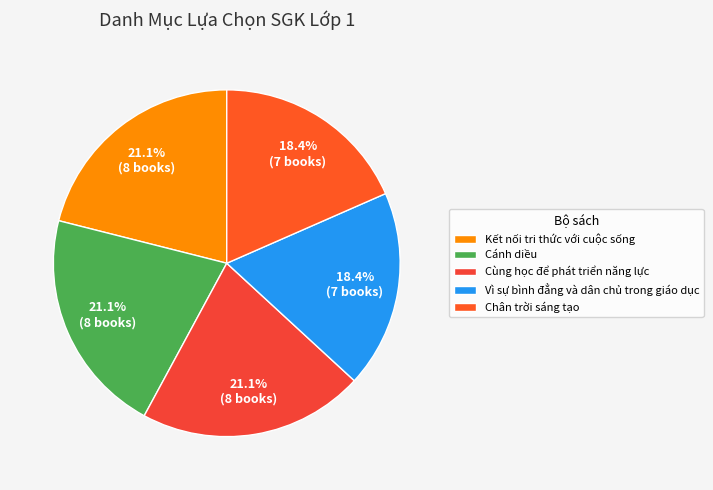

How many segments does this pie chart have?

5